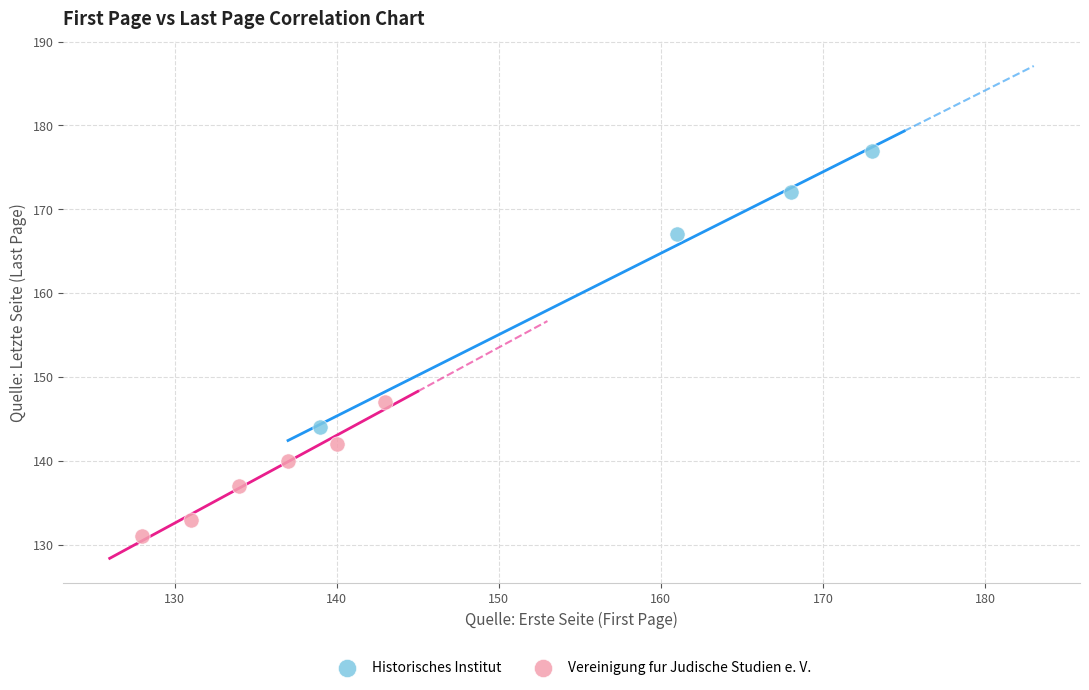

Which series has the widest spread of Y values?

Historisches Institut